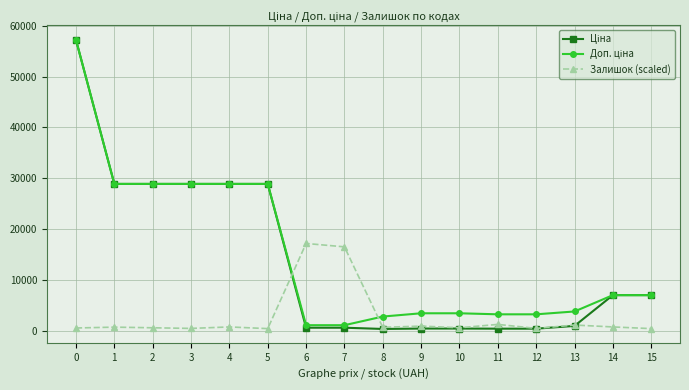

What is the maximum value for Залишок (scaled)?

17170.6